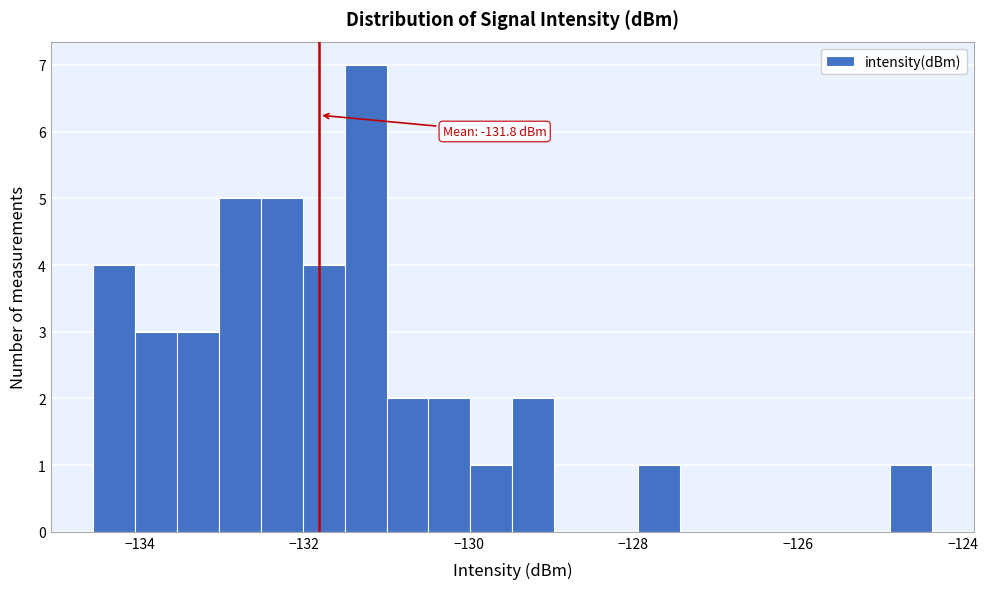

Around what value on the x-axis is the tallest bar? Give the approximate position of its centre, as read against the axis.

-131.2